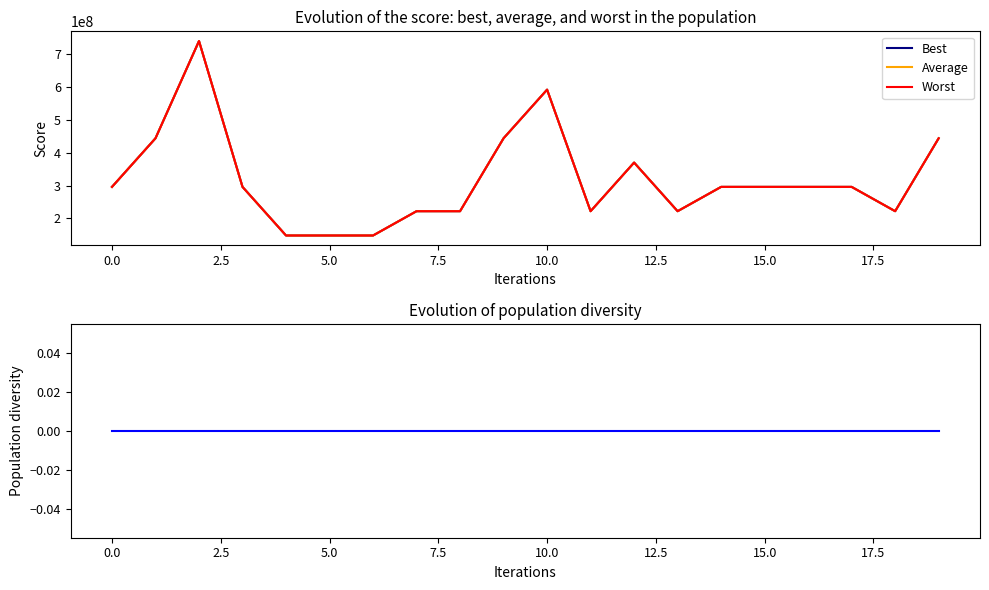

Which series changed the most between 14 and 18?

Best